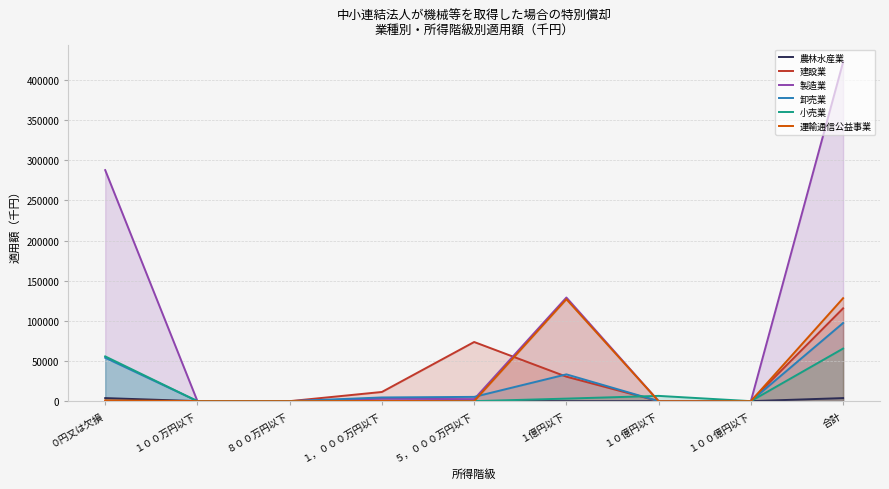

Between １，０００万円以下 and １億円以下, which series saw the biggest shift?

運輸通信公益事業